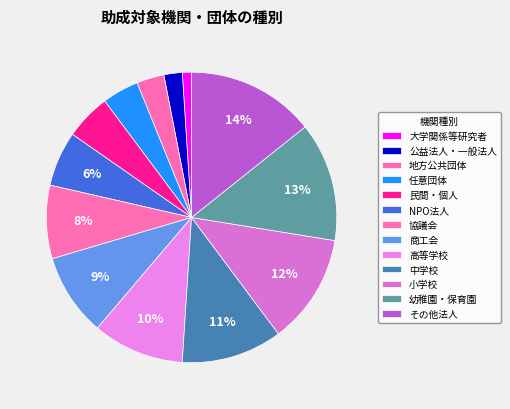

True or false: 公益法人・一般法人 accounts for 2% of the total.

True